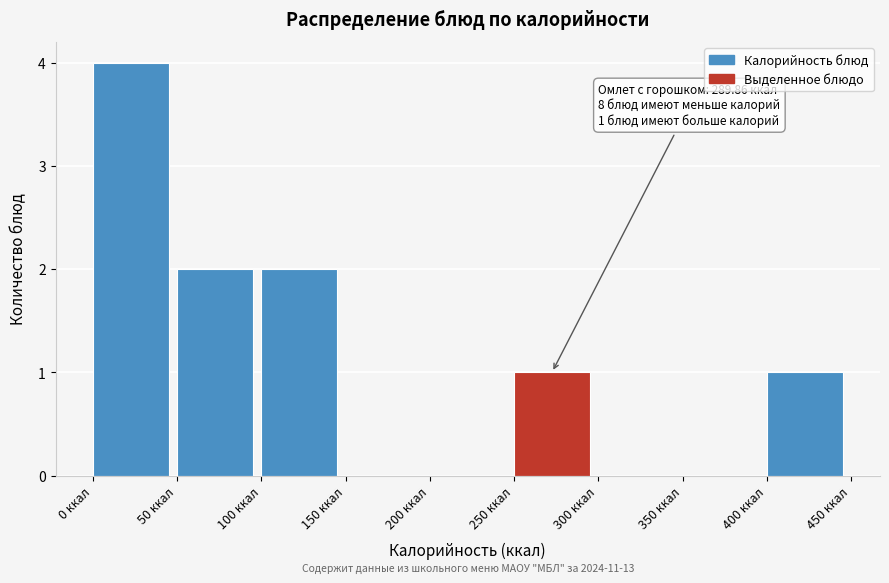

Which range on the x-axis has the tallest bar?

0 to 50